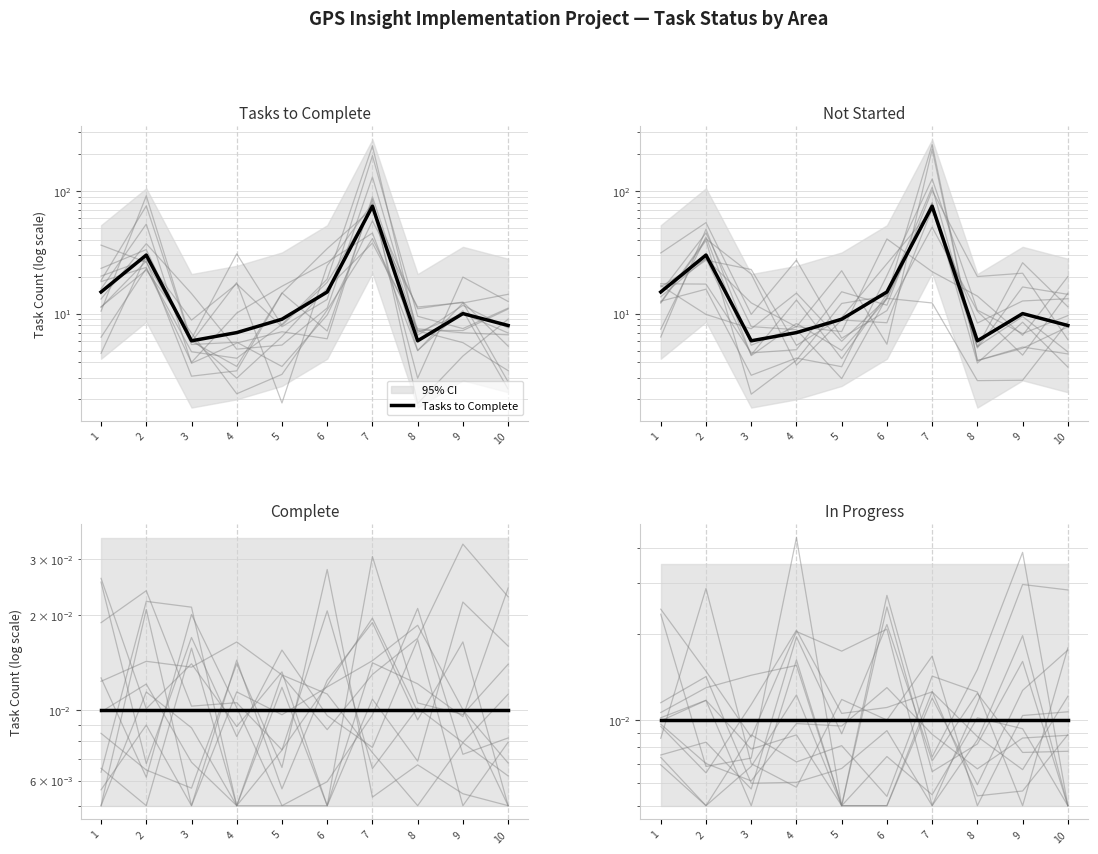

How many lines are shown in the chart?

4